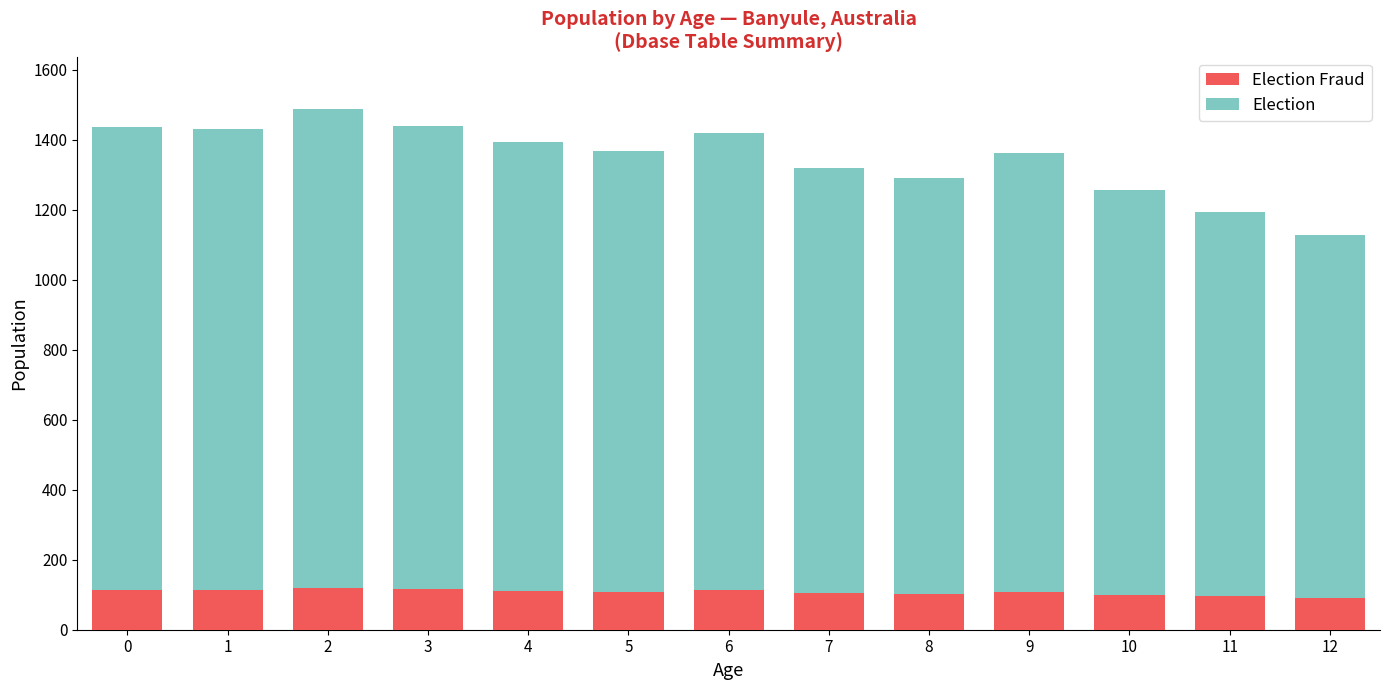

How many bars are there in total?

13